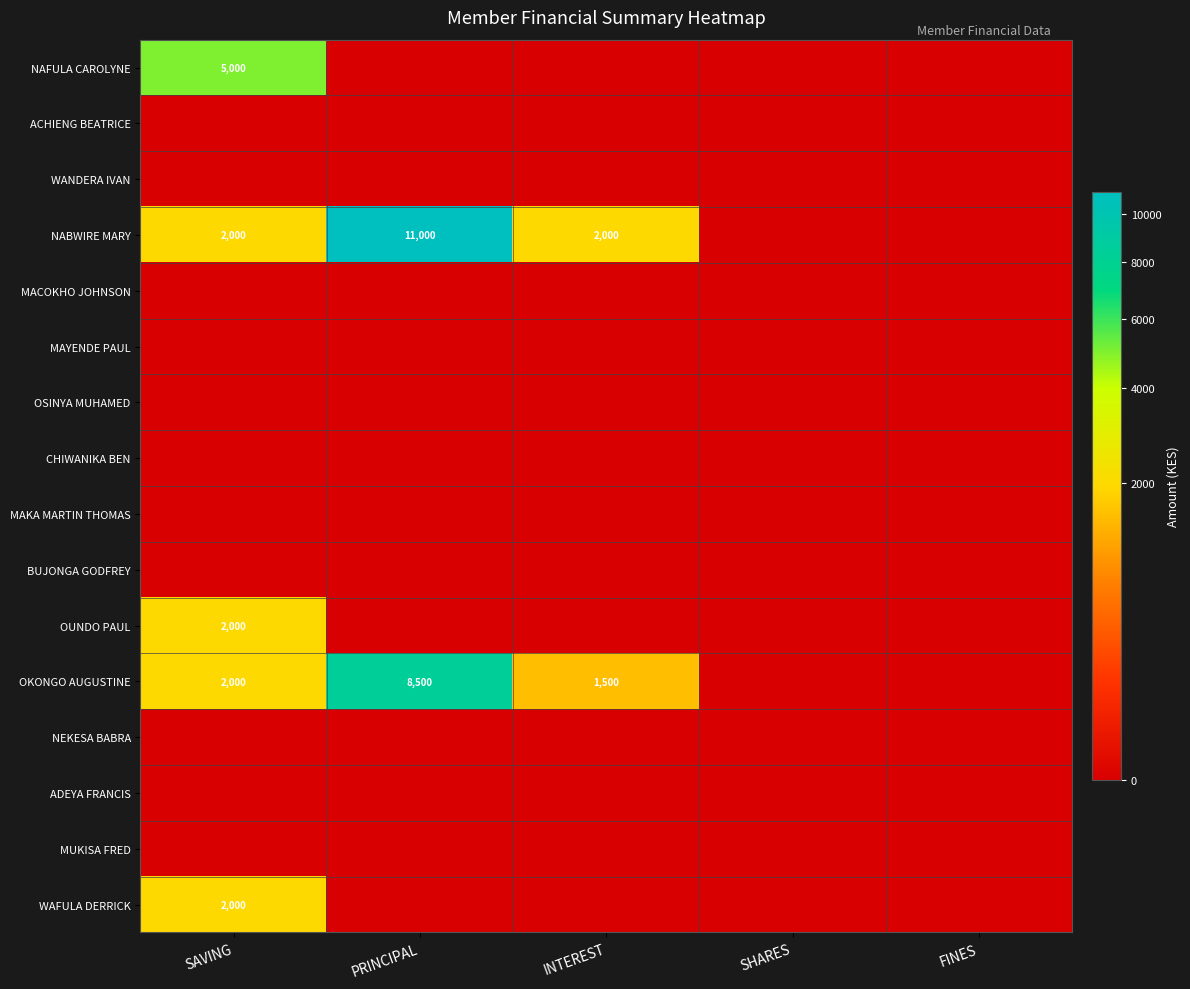

True or false: OKONGO AUGUSTINE has a value of 868 at INTEREST.

False